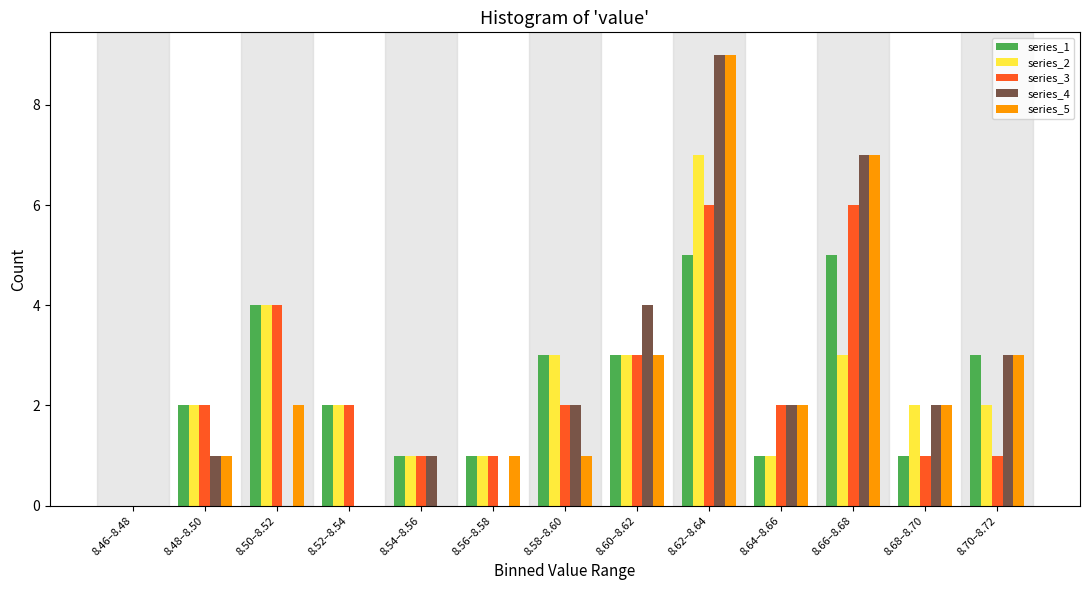

The series_2 series shows 4 at 8.46–8.48. True or false?

False